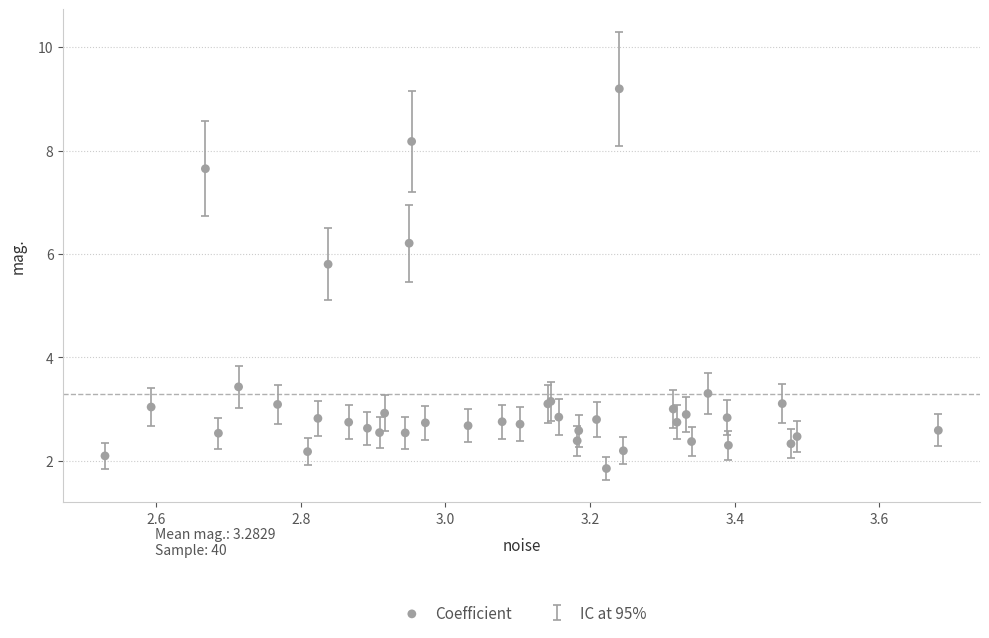

What Y value in the scatter plot is closest to 5?

5.8